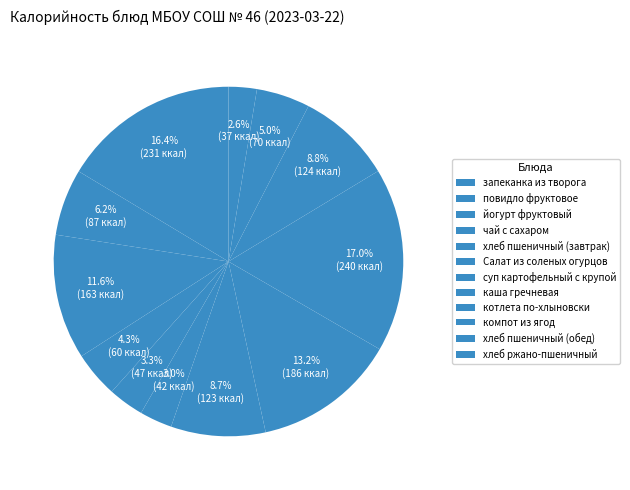

To the nearest percent, what portion does каша гречневая represent?

13%